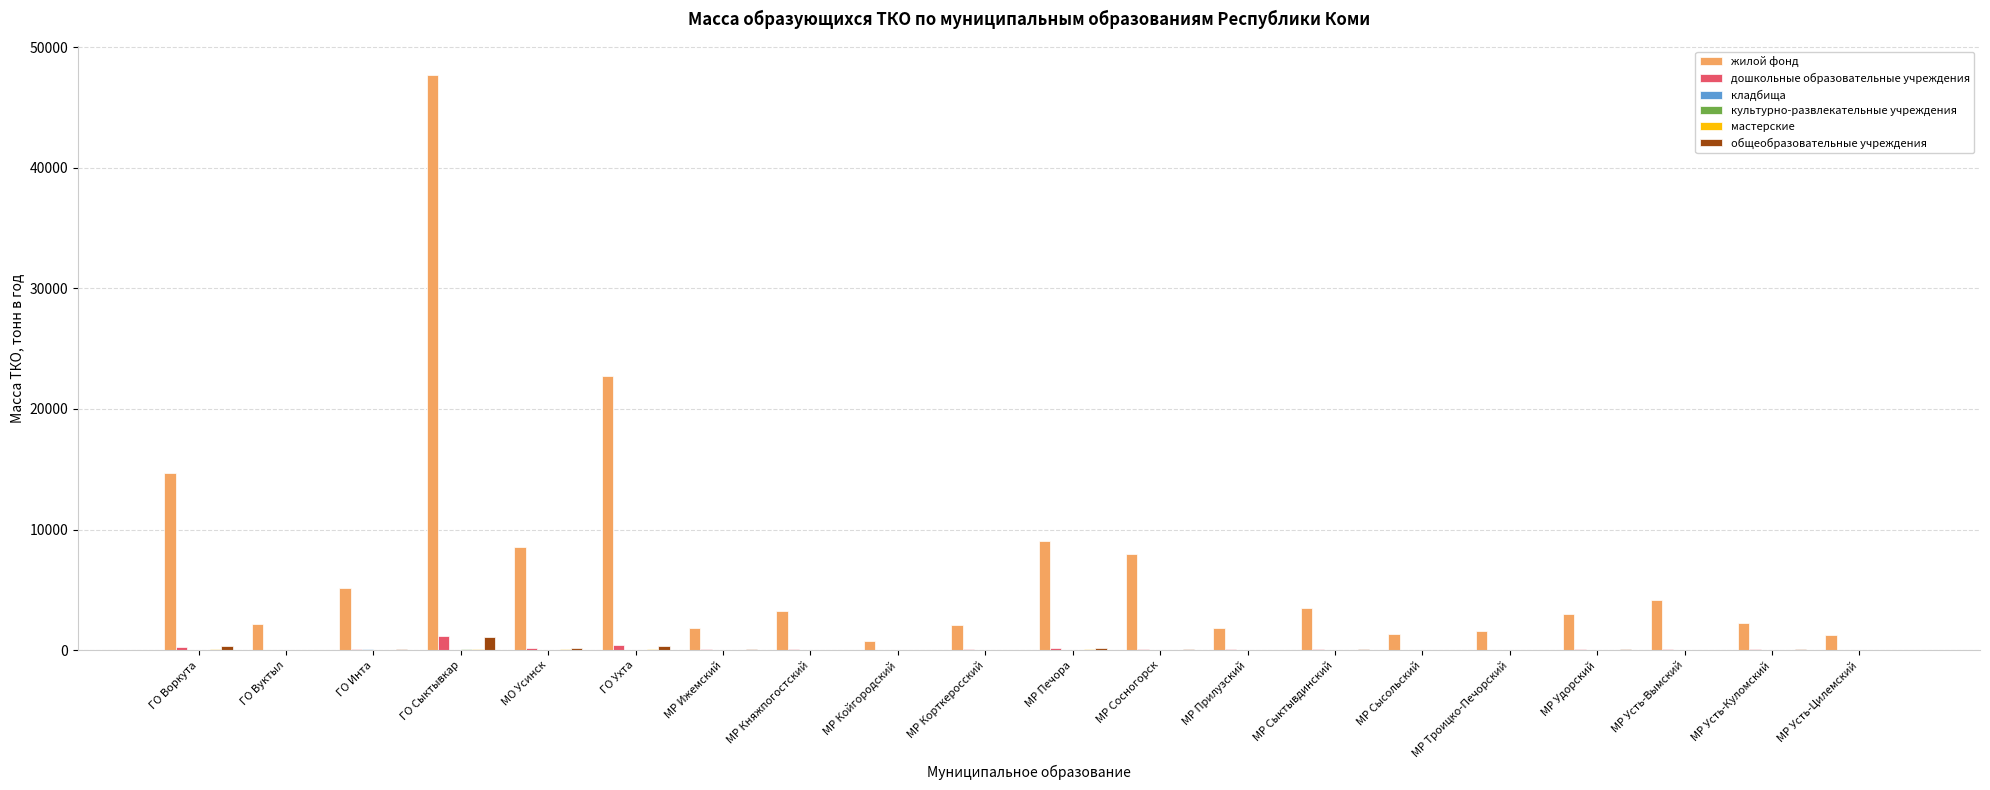

What is the sum of all дошкольные образовательные учреждения values?

3212.5